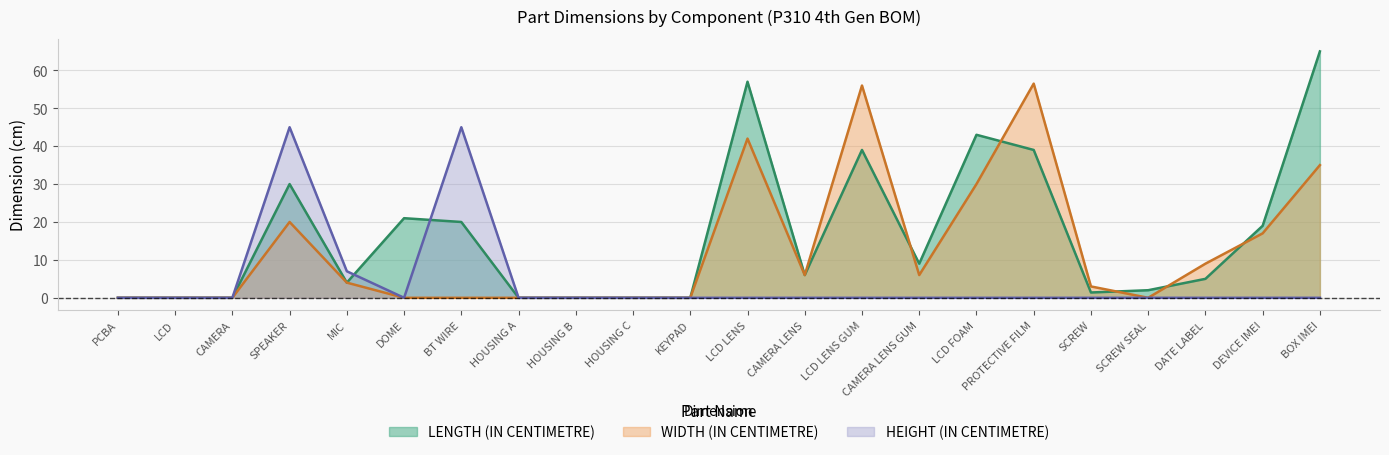

What is the spread (max minus min) of values at SCREW?

3.0